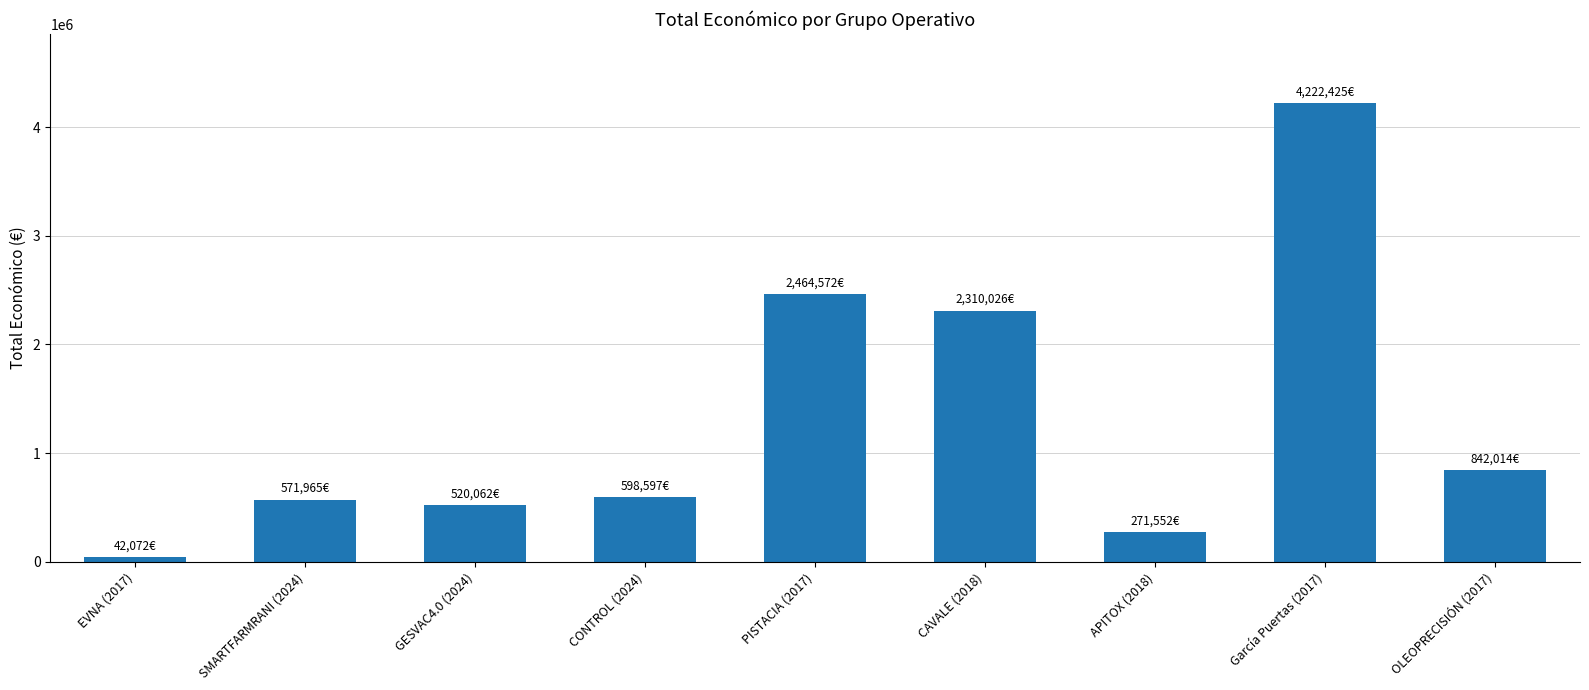

What is the ratio of the value at CAVALE (2018) to the value at PISTACIA (2017)?

0.9